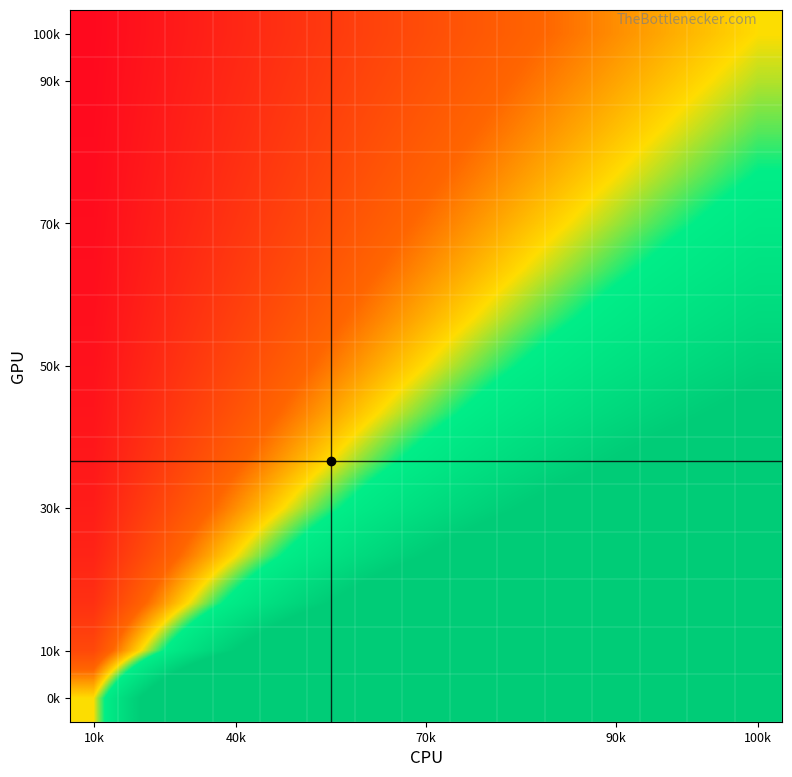

At how many categories does at least one series exceed 0?

15